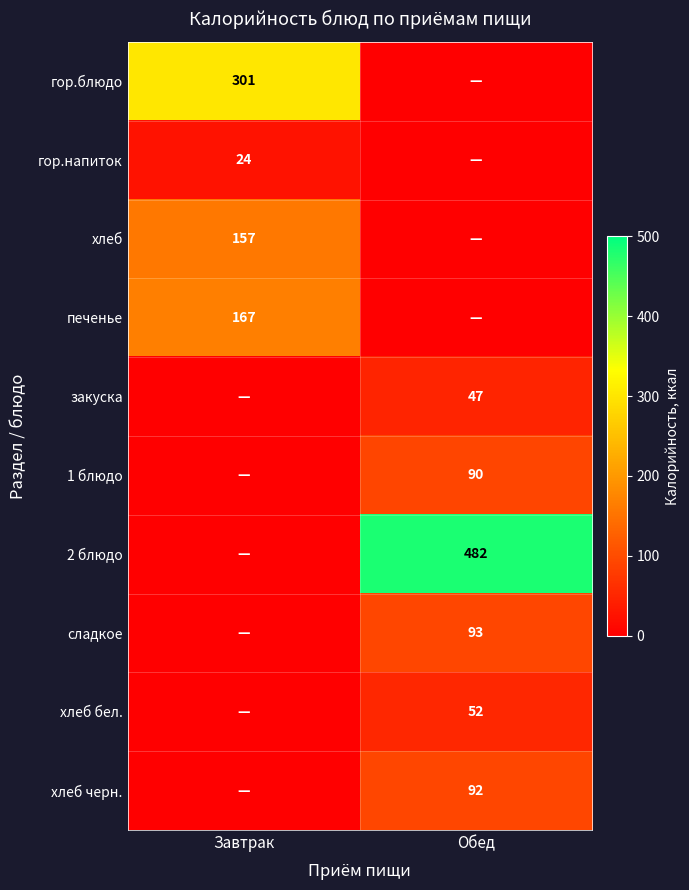

The хлеб черн. series shows 49 at Обед. True or false?

False